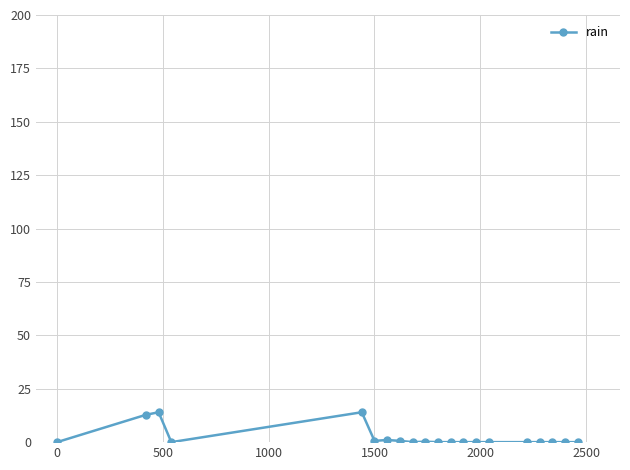

How many lines are shown in the chart?

1